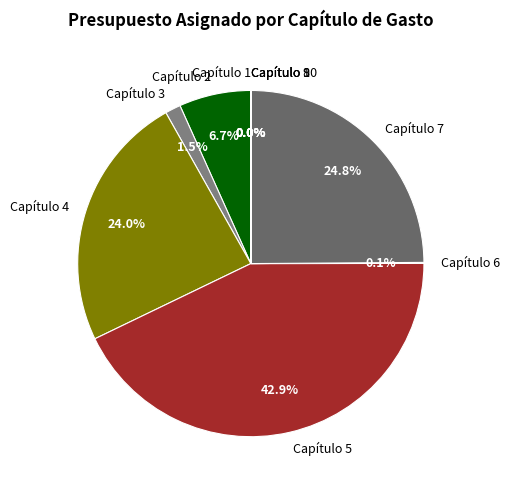

Is there any slice that represents more than half of the pie?

No